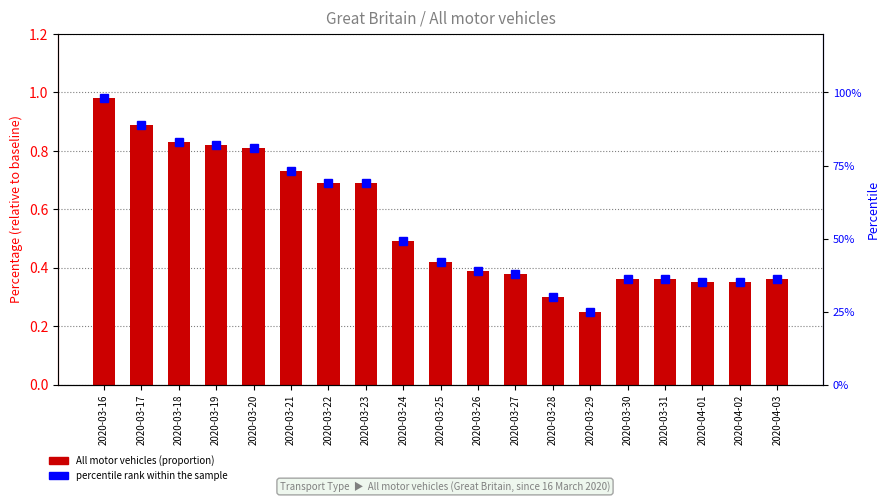

What is the difference between the percentile rank within the sample values at 2020-03-23 and 2020-03-21?

4.0